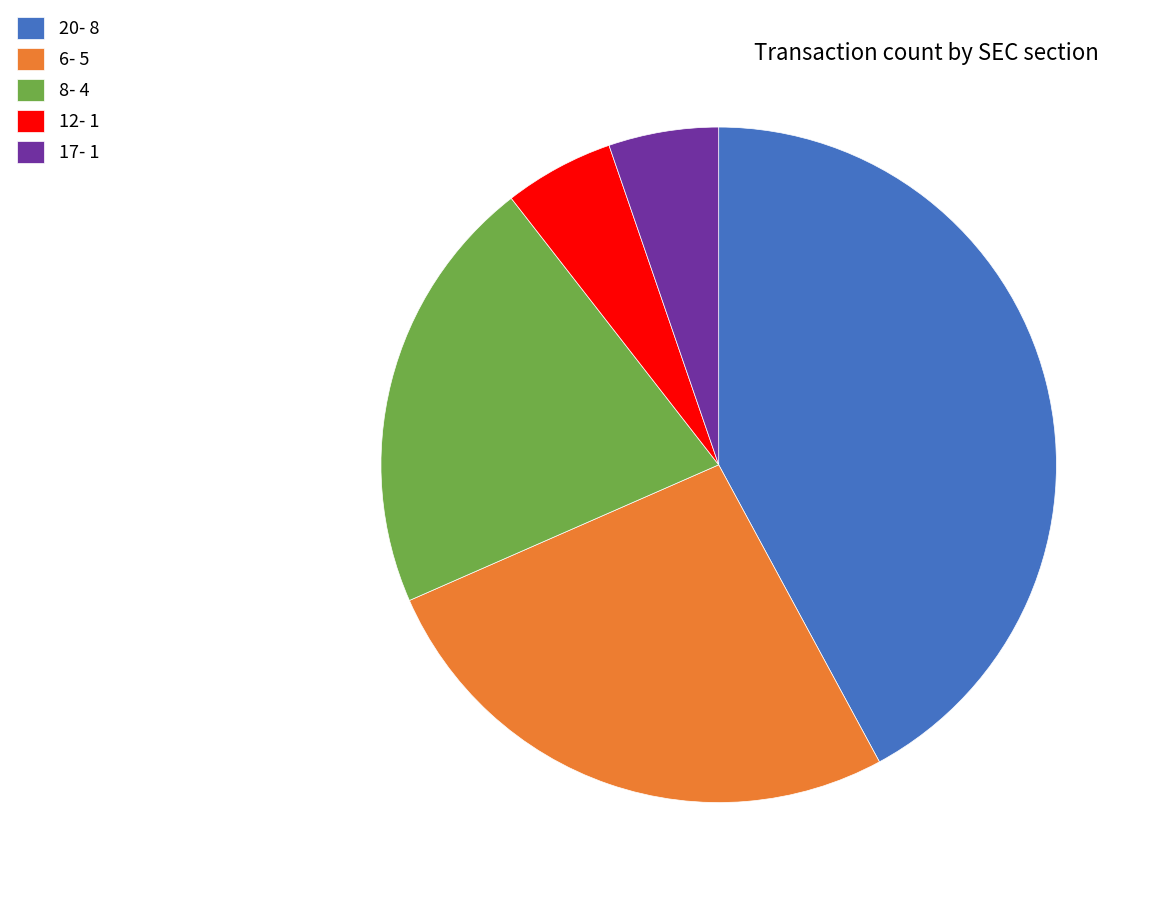

How many slices are in this pie chart?

5